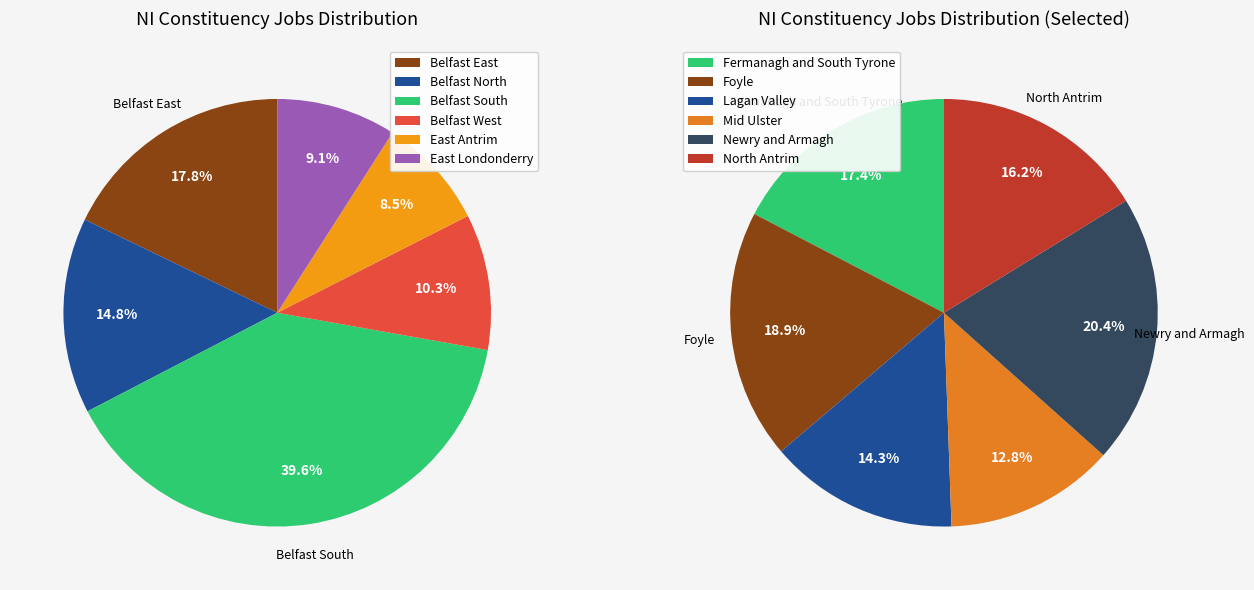

Is there any slice that represents more than half of the pie?

No